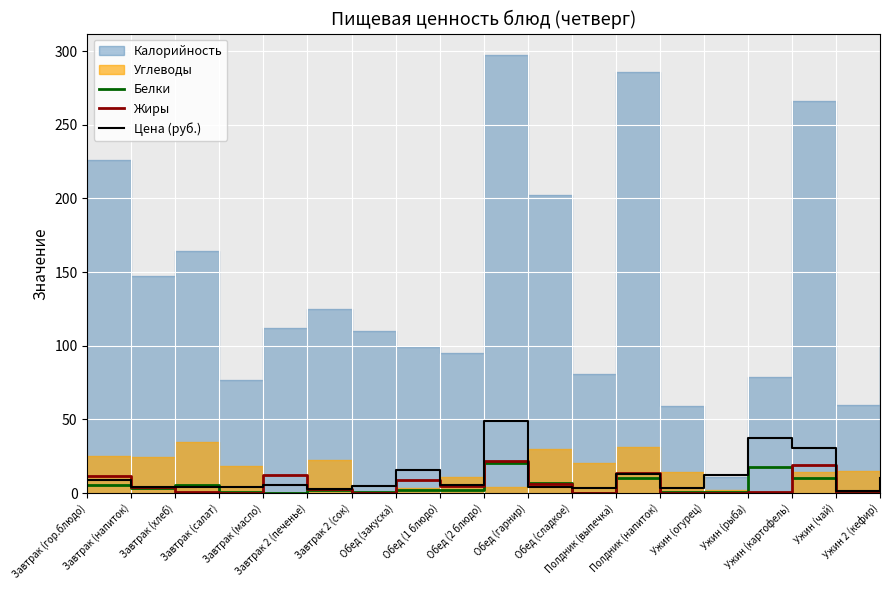

The value of Цена (руб.) at Завтрак (салат) is 4.0. True or false?

True